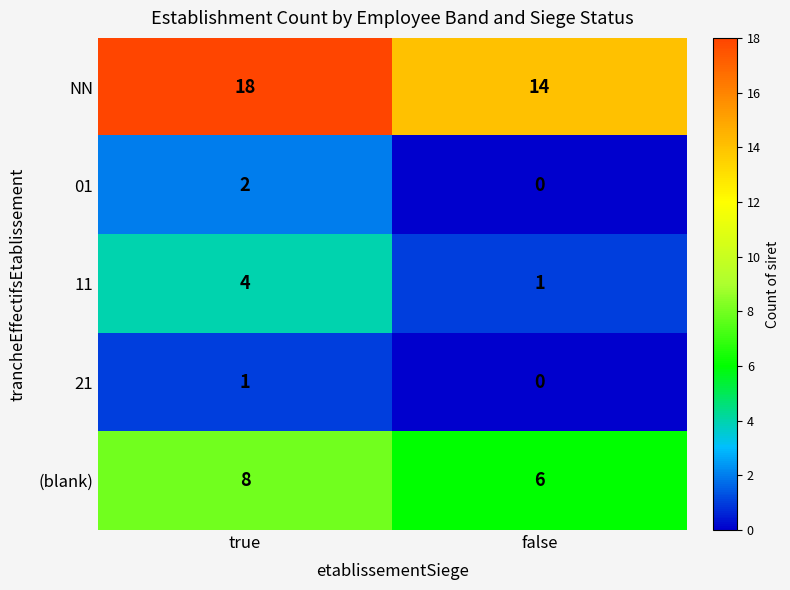

True or false: (blank) has a value of 8 at true.

True